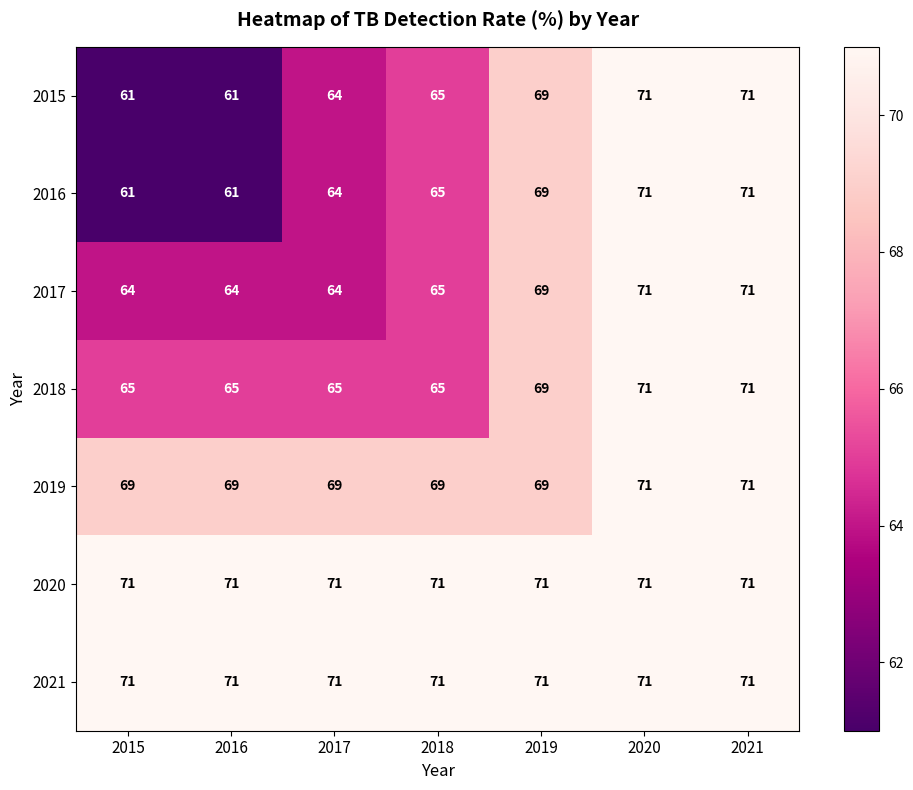

At how many categories does at least one series exceed 61?

7